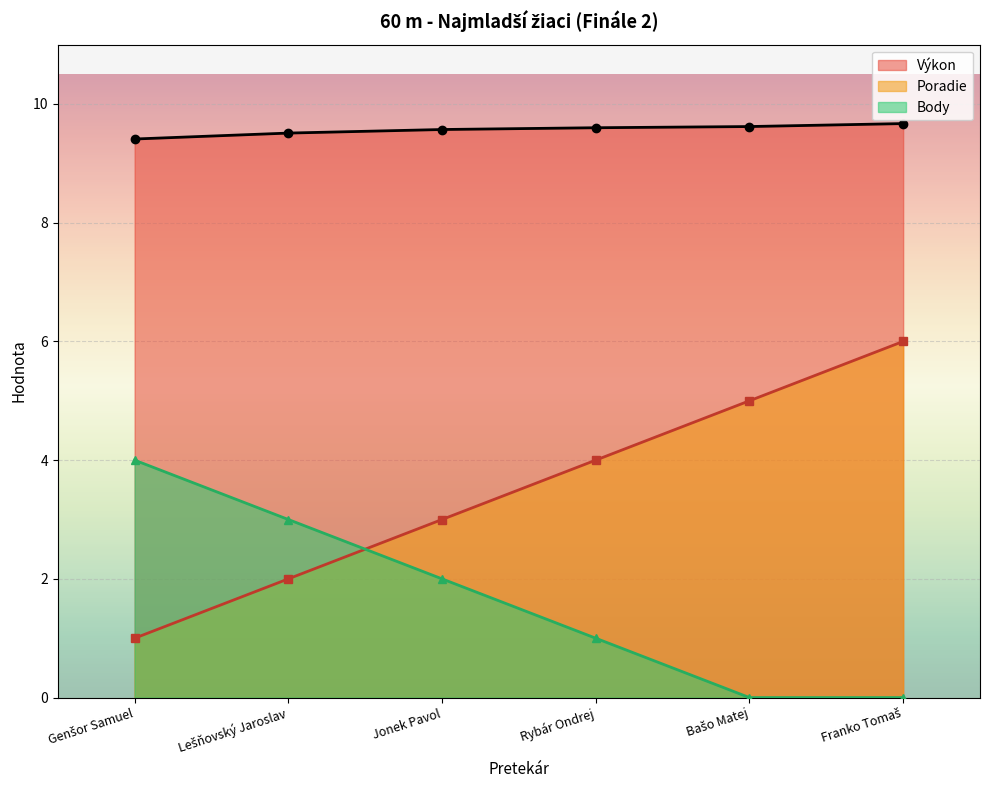

What is the value of the Body point at the 2nd from the left?

3.0